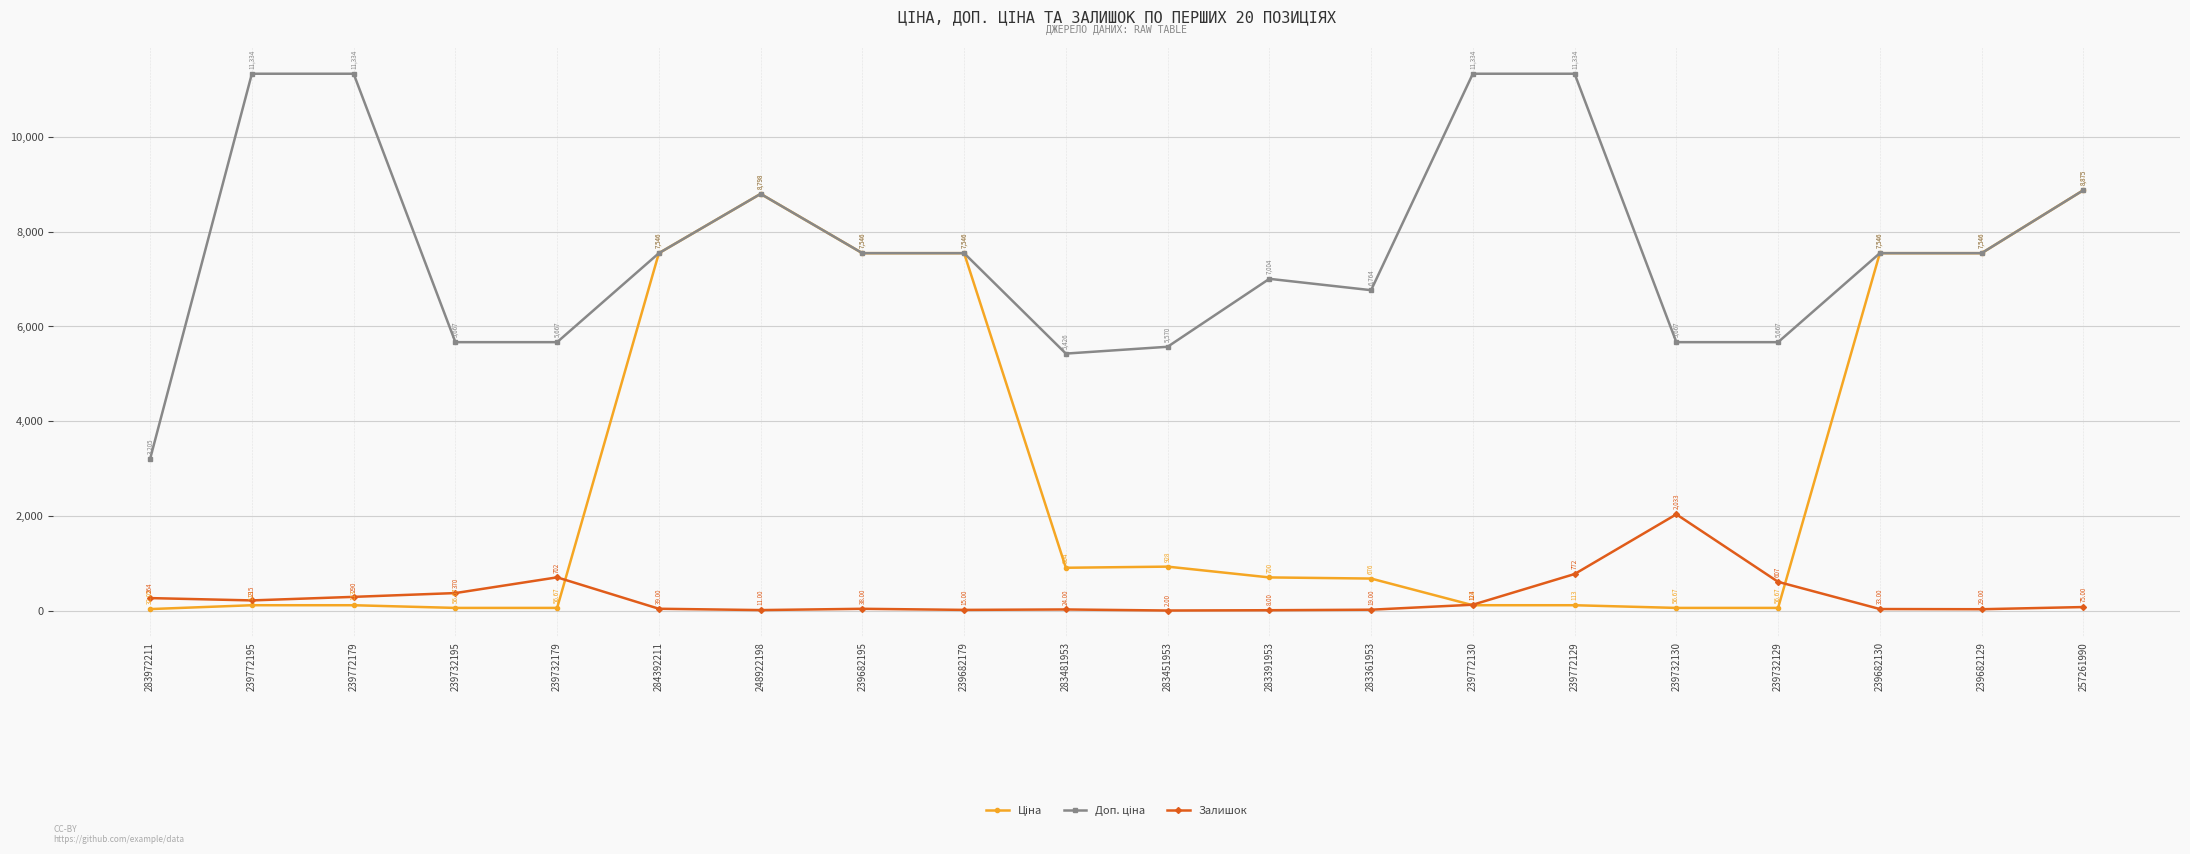

What is the approximate value of Залишок at 239732129?

607.0